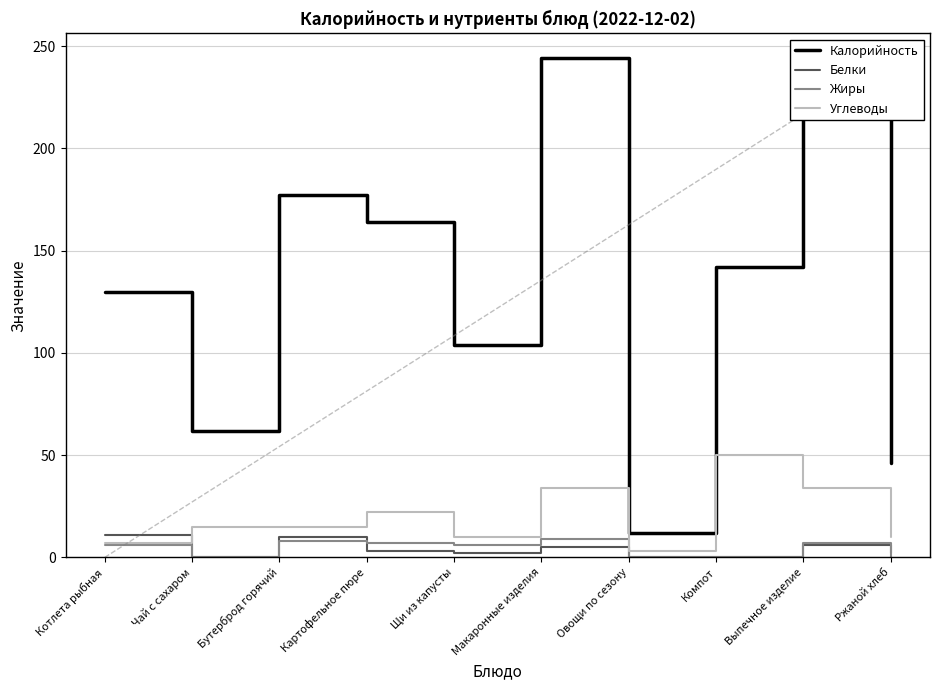

Is this an area chart (filled region under the line)?

No